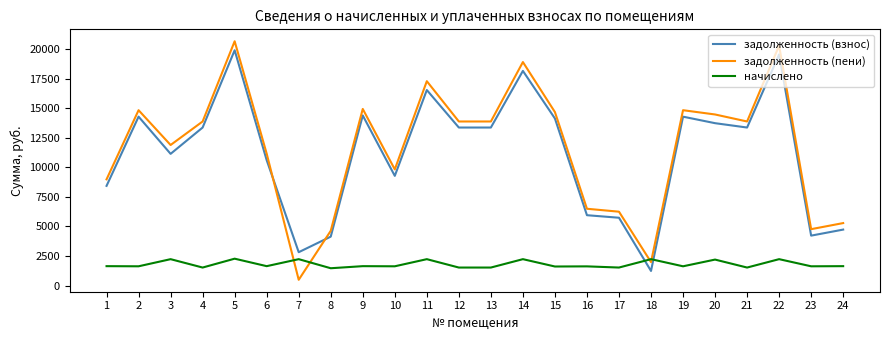

Which series has the largest range (max minus min)?

задолженность (пени)